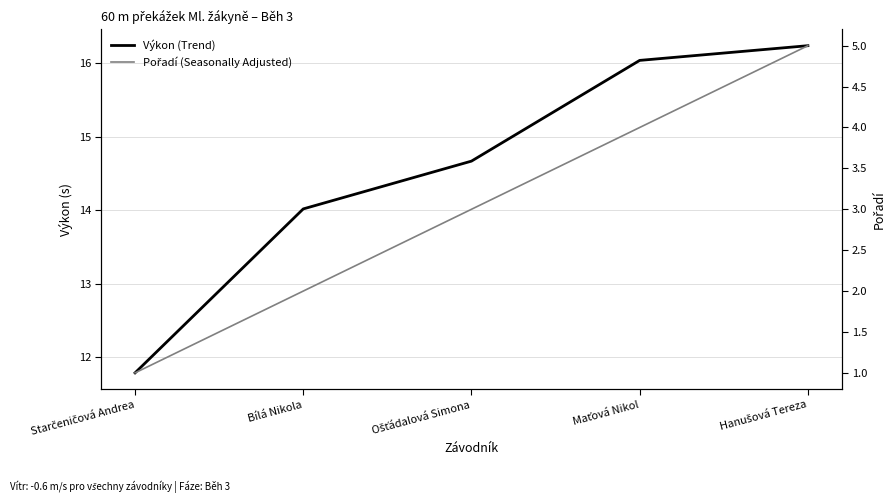

At which label does Výkon (Trend) reach its peak?

Hanušová Tereza